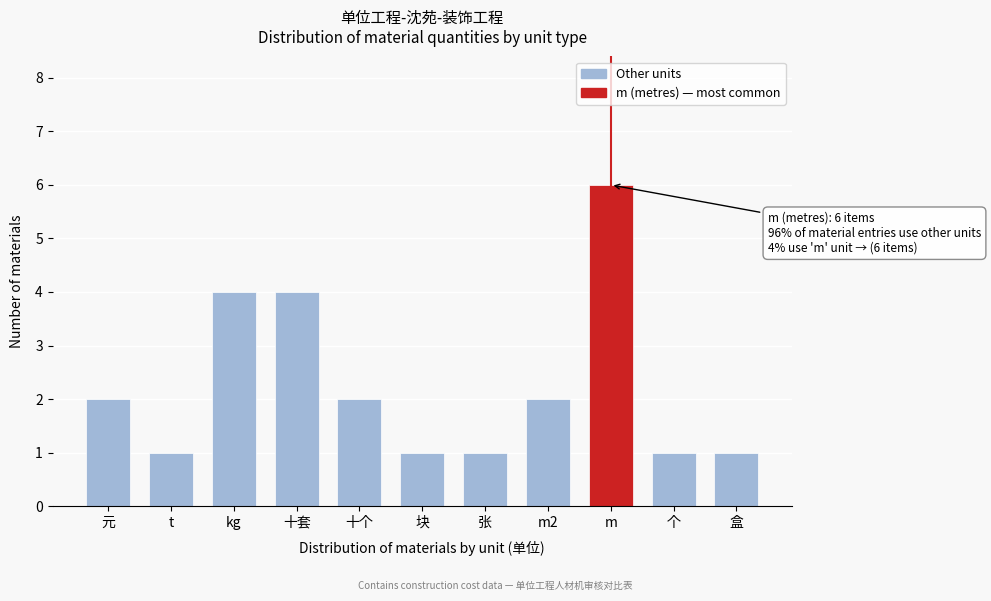

Reading left to right, what are all the values shown in this chart?

元=2	t=1	kg=4	十套=4	十个=2	块=1	张=1	m2=2	m=6	个=1	盒=1